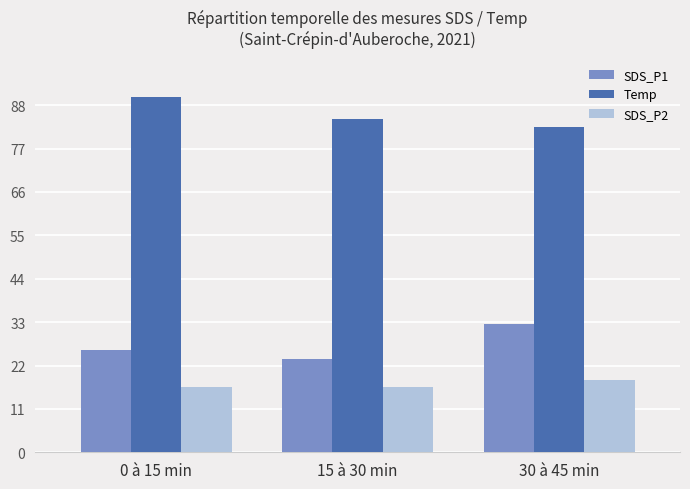

What is the difference between the highest and lowest values at 15 à 30 min?

68.1